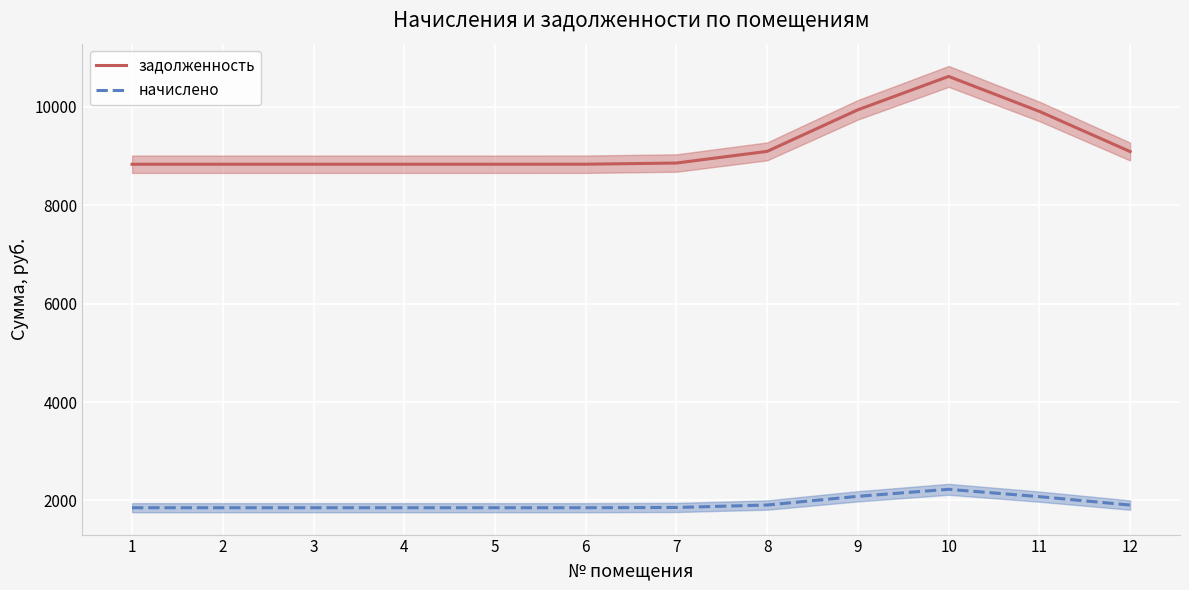

Which category has the lowest value in the начислено series?

1